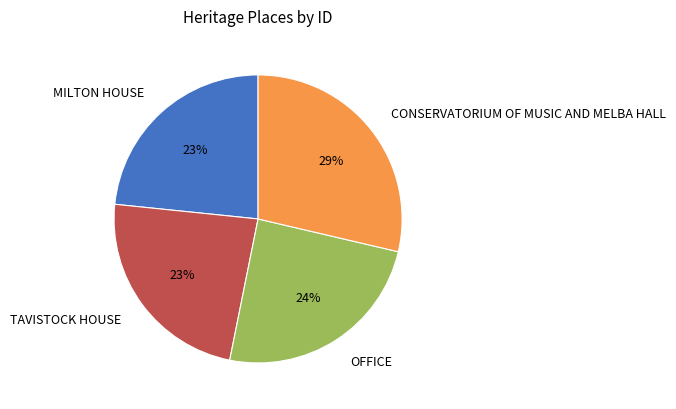

To the nearest percent, what portion does CONSERVATORIUM OF MUSIC AND MELBA HALL represent?

29%